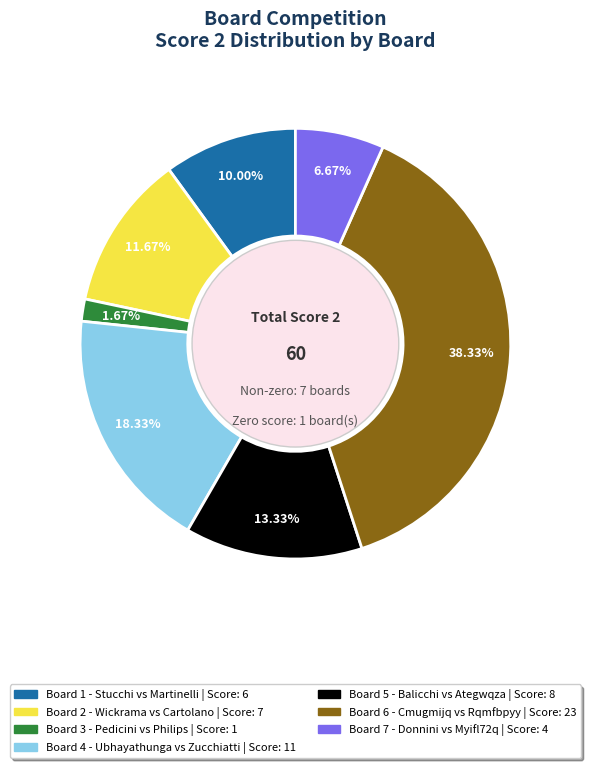

Is there a majority slice in this chart?

No